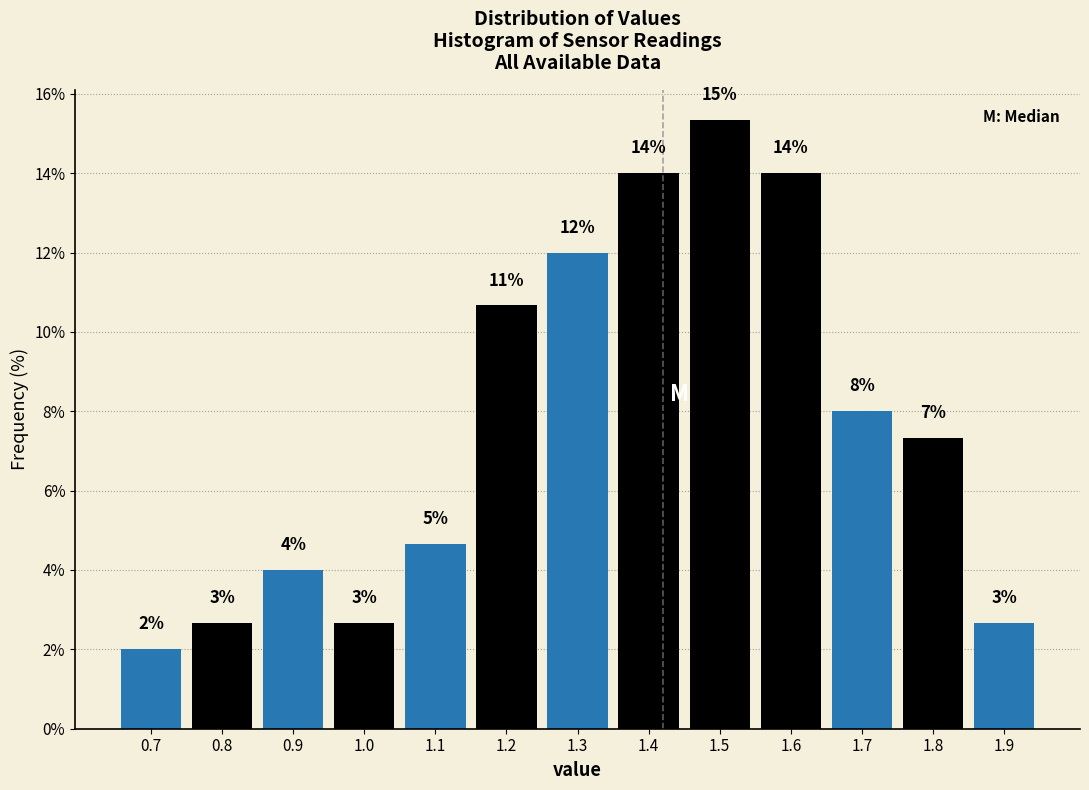

Does the chart contain any negative values?

No